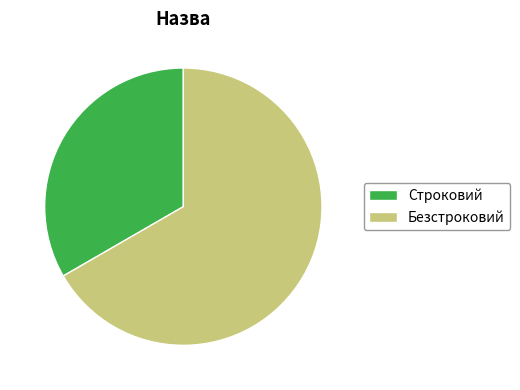

Rank the categories by value from highest to lowest.

Безстроковий, Строковий